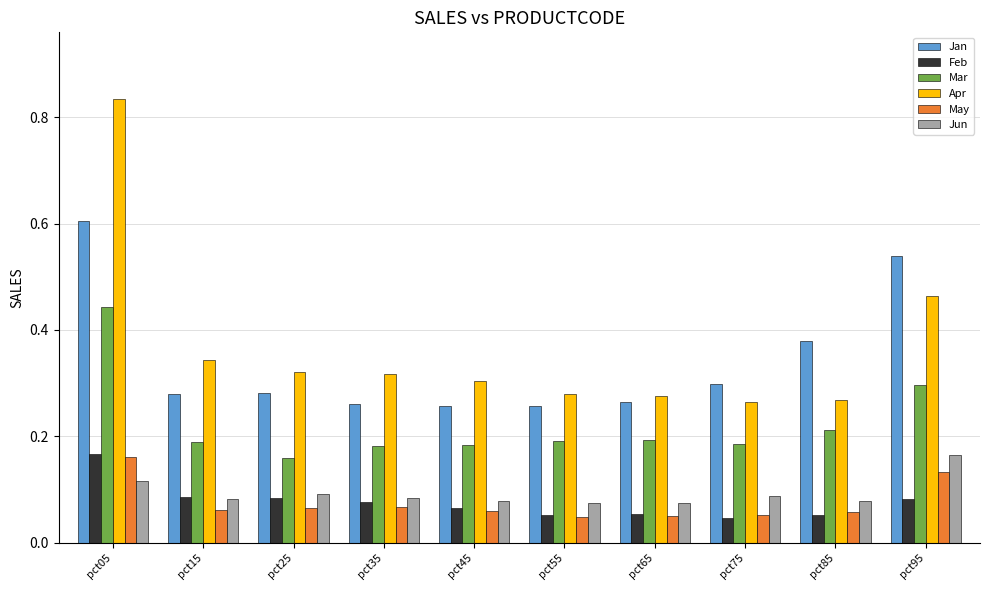

Which label corresponds to the largest value in the chart?

pct05